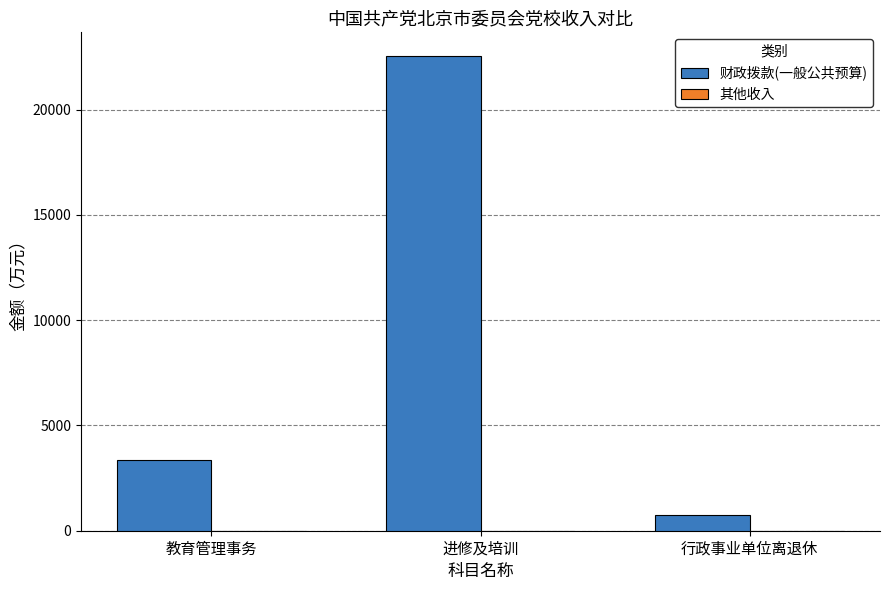

Which series has the largest total across all categories?

财政拨款(一般公共预算)